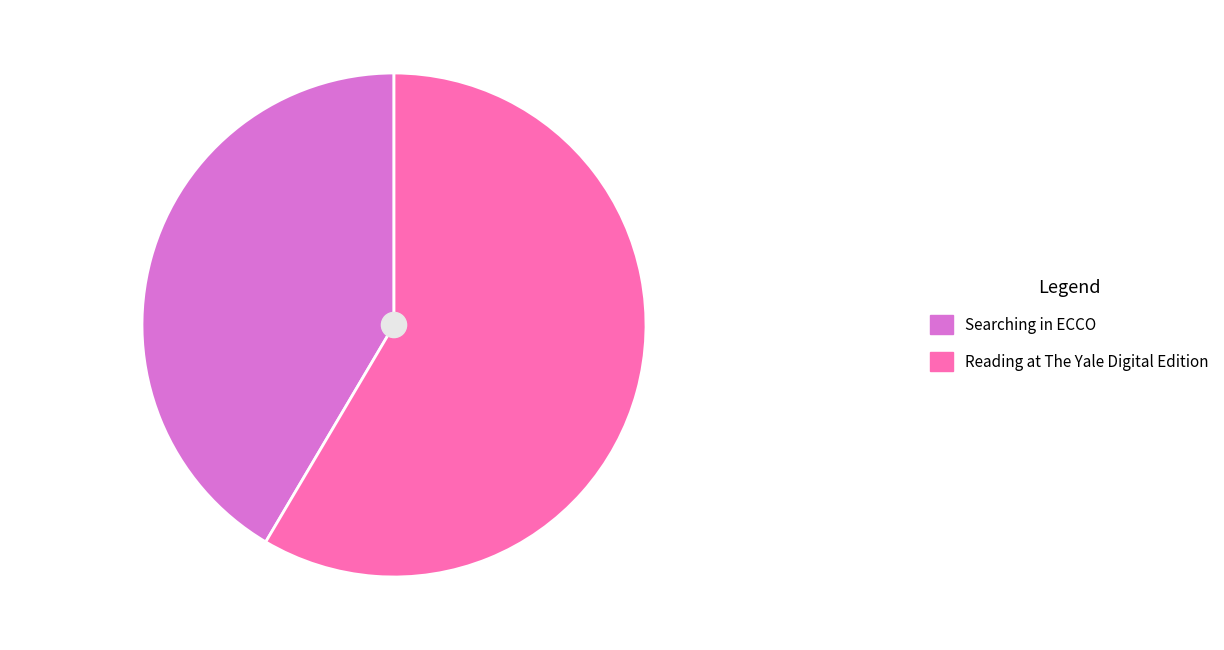

Which category accounts for the majority?

Reading at The Yale Digital Edition